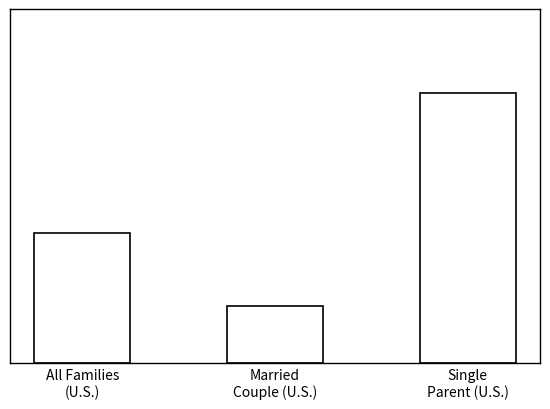

What is the average value of the All Families series?

14.6